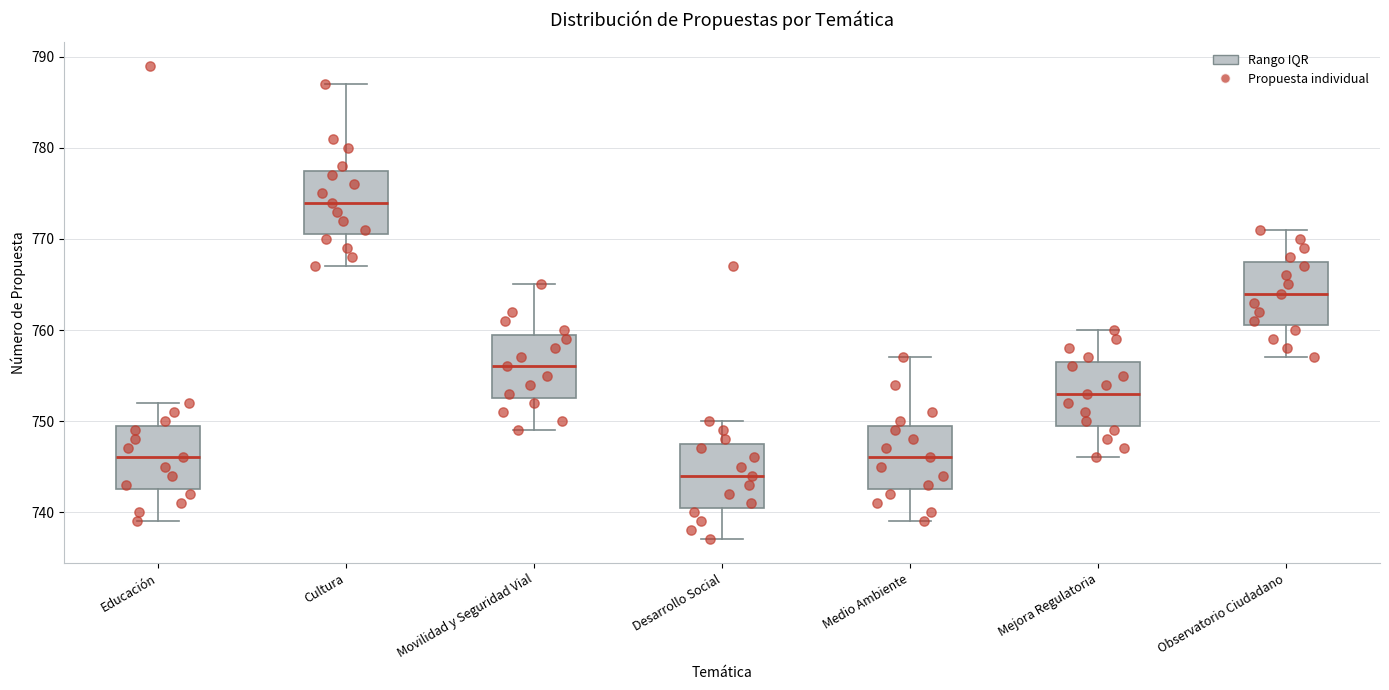

Reading left to right, transcribe this box plot: for each box, give where its median line is, the range the box spans, and where its two whiskers end, as read against the y-axis. The values are not printed on the chart, so give them approximately, as read against the axis.

Educación: median 746, box 743 to 750, whiskers 739 to 752
Cultura: median 774, box 771 to 778, whiskers 767 to 787
Movilidad y Seguridad Vial: median 756, box 753 to 760, whiskers 749 to 765
Desarrollo Social: median 744, box 741 to 748, whiskers 737 to 750
Medio Ambiente: median 746, box 743 to 750, whiskers 739 to 757
Mejora Regulatoria: median 753, box 750 to 757, whiskers 746 to 760
Observatorio Ciudadano: median 764, box 761 to 768, whiskers 757 to 771